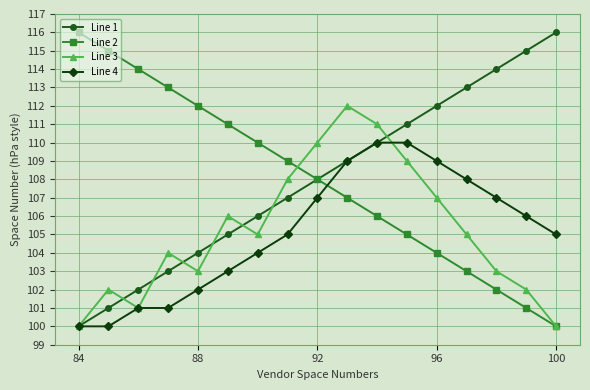

What are all the series names shown in the legend?

Line 1, Line 2, Line 3, Line 4